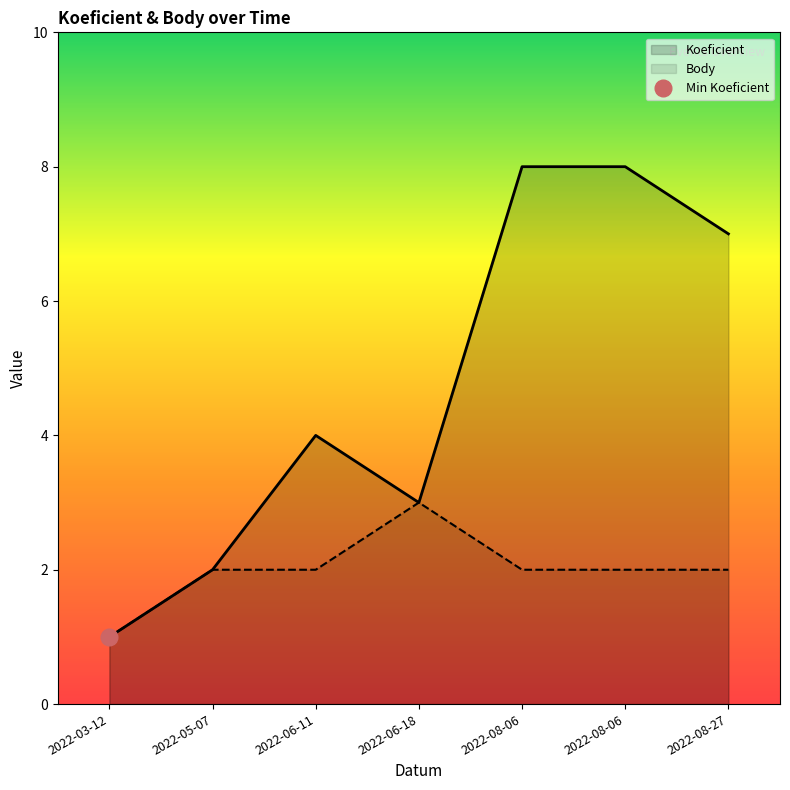

Is it true that Koeficient equals 1 at 2022-03-12?

True